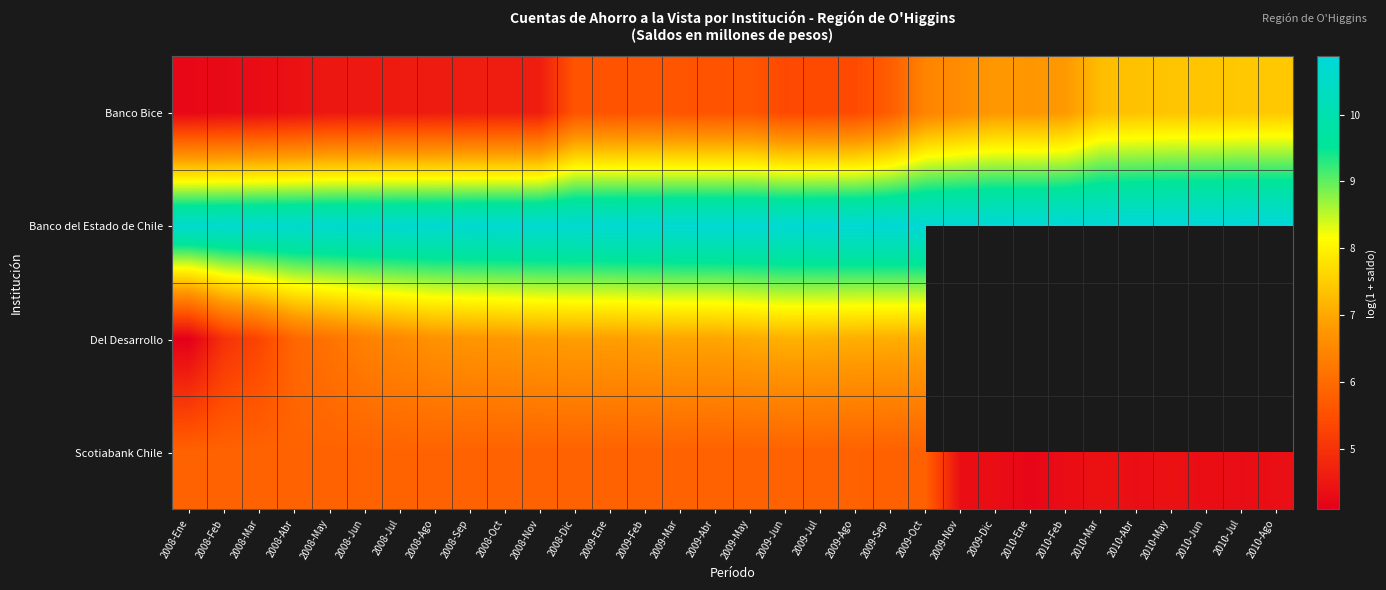

What is the spread (max minus min) of values at 2009-Dic?

6.5